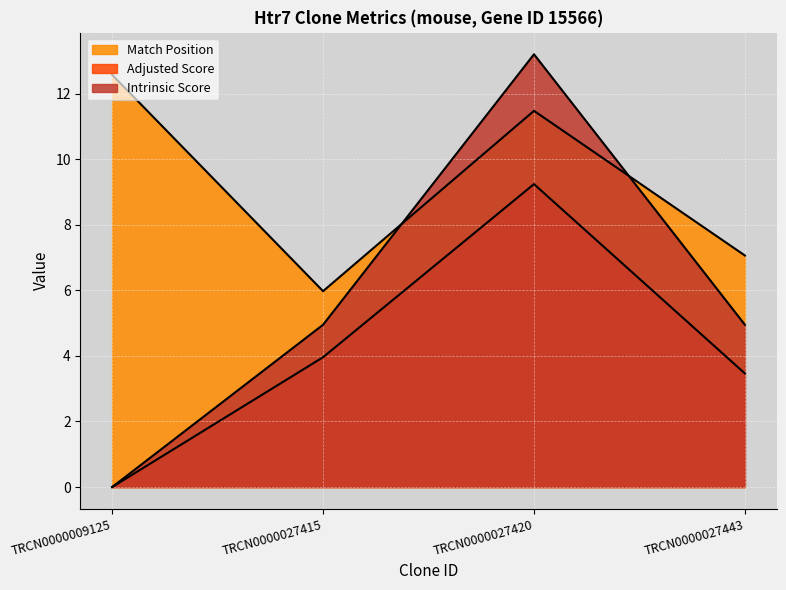

What is the highest value of the Intrinsic Score series?

13.2